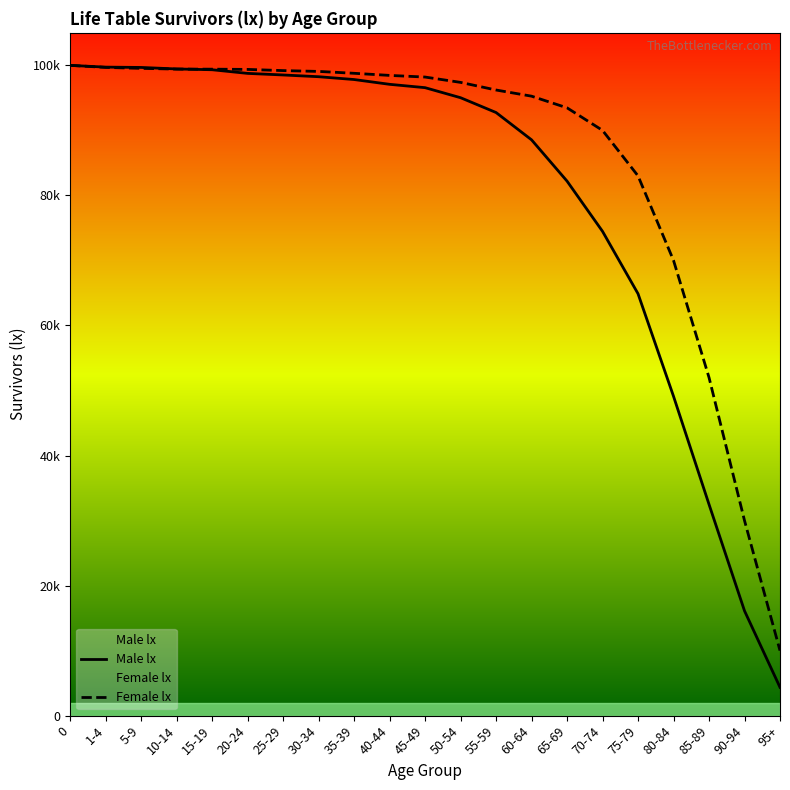

What is the average value of the Female lx series?

86118